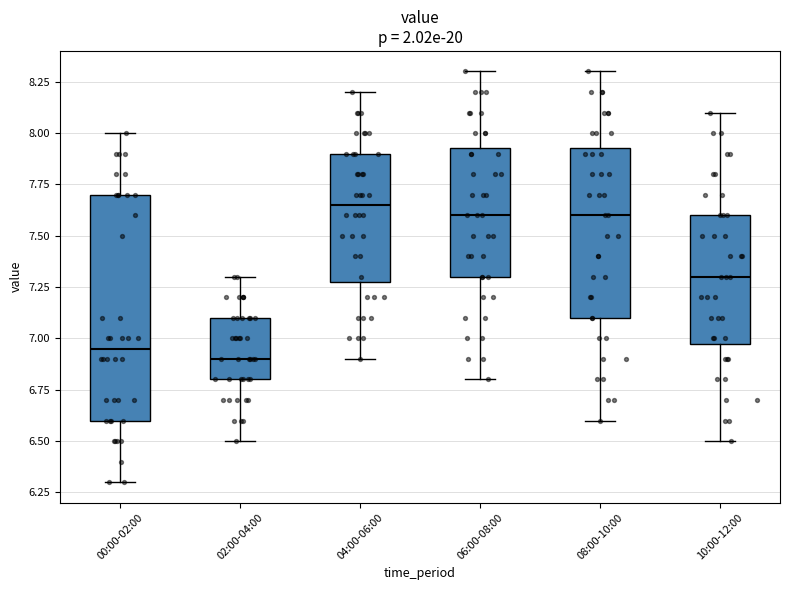

Comparing the boxes themselves (not the whiskers), which one is the tallest?

00:00-02:00